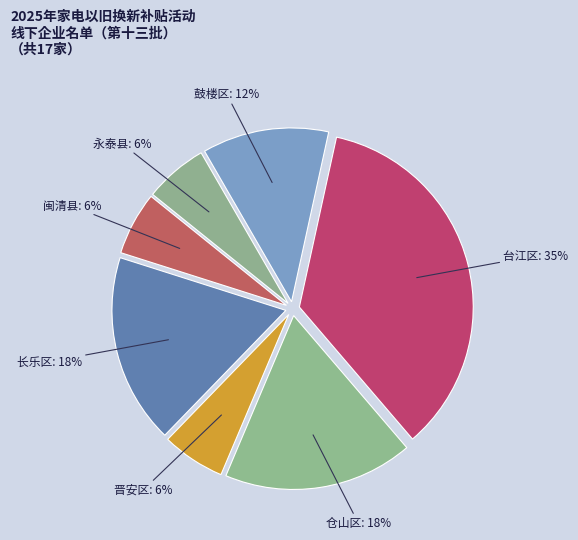

Which slice is the largest?

台江区